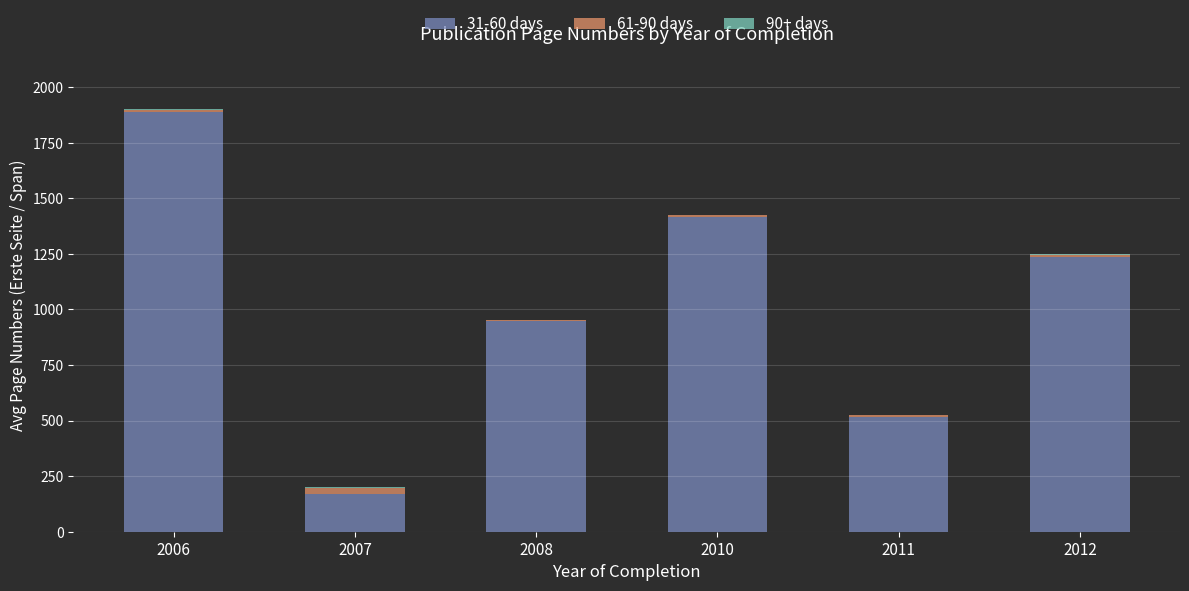

At which category is the sum across all series the highest?

2006